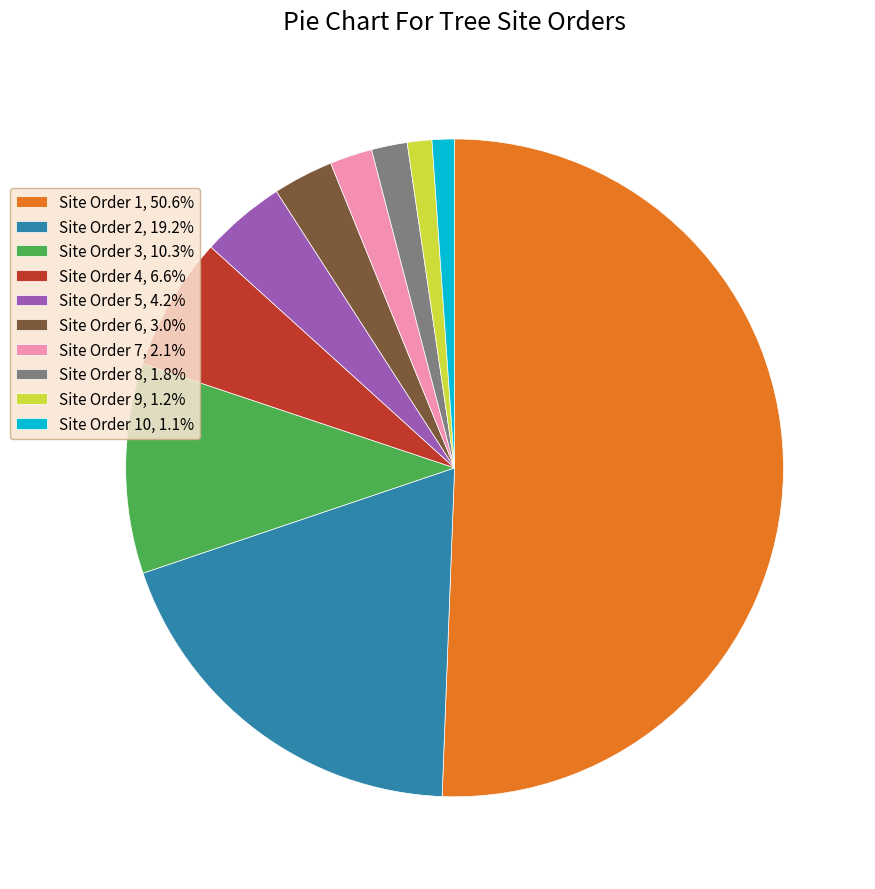

Does Site Order 3, 10.3% account for over 50% of the chart?

No